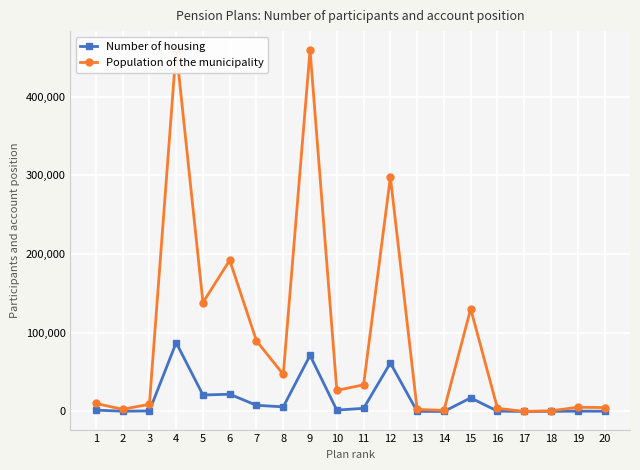

What is the value of the Number of housing point at the 7th from the left?

7883